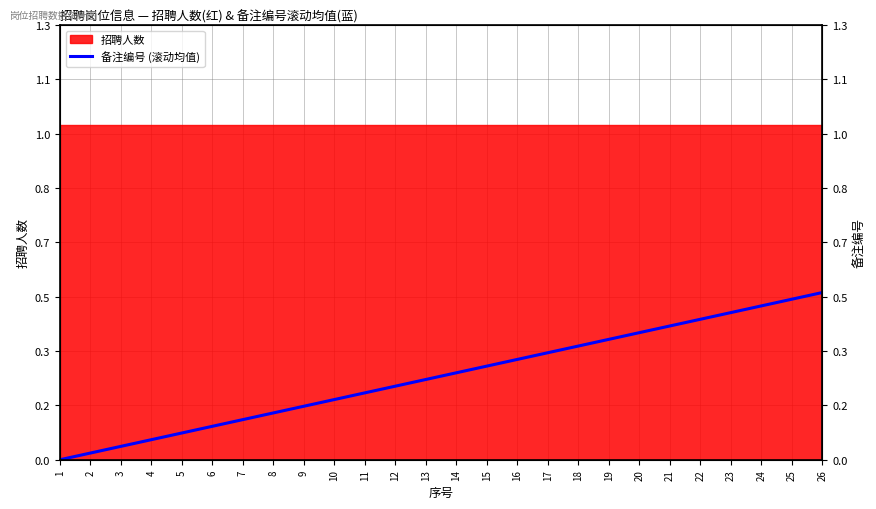

What is the difference between the values at 2 and 6?

0.1